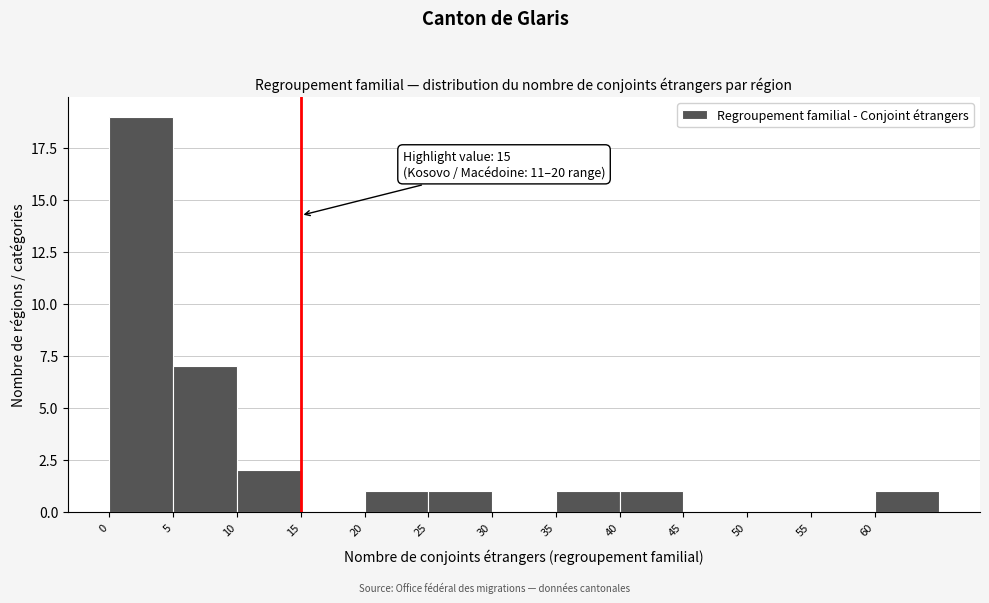

Over which range of the x-axis is the bar tallest?

0 to 5